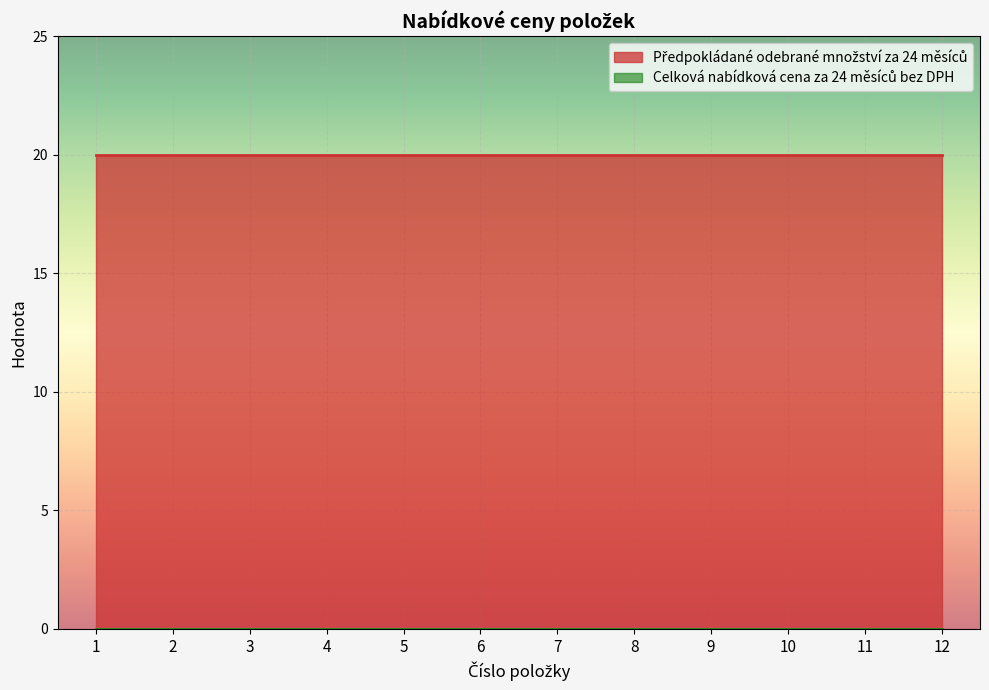

What is the total value across all series at 2?

20